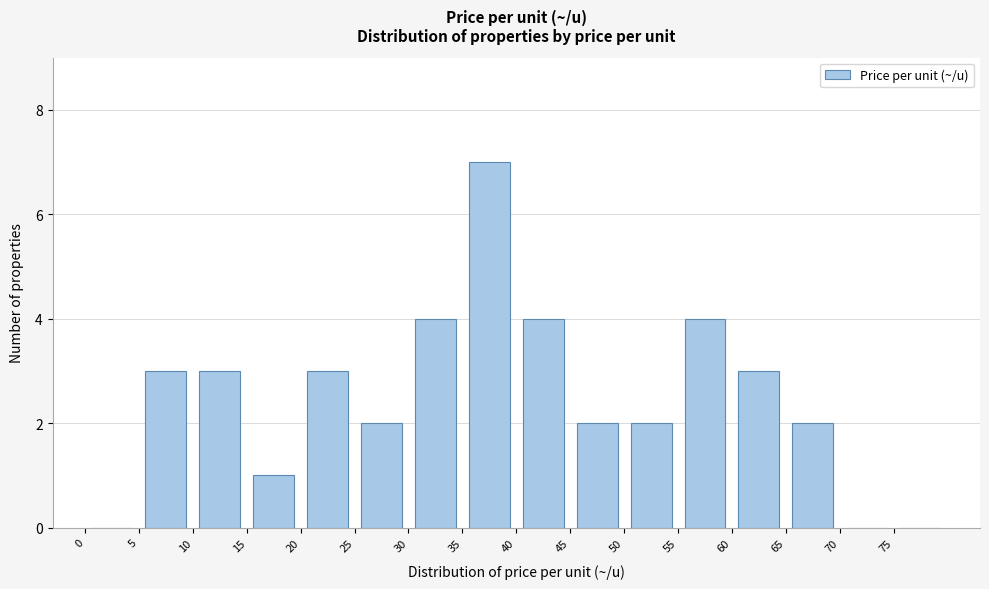

What is the height of the bar covering 10 to 15 on the x-axis? The values are not printed on the chart, so give them approximately, as read against the axis.

3